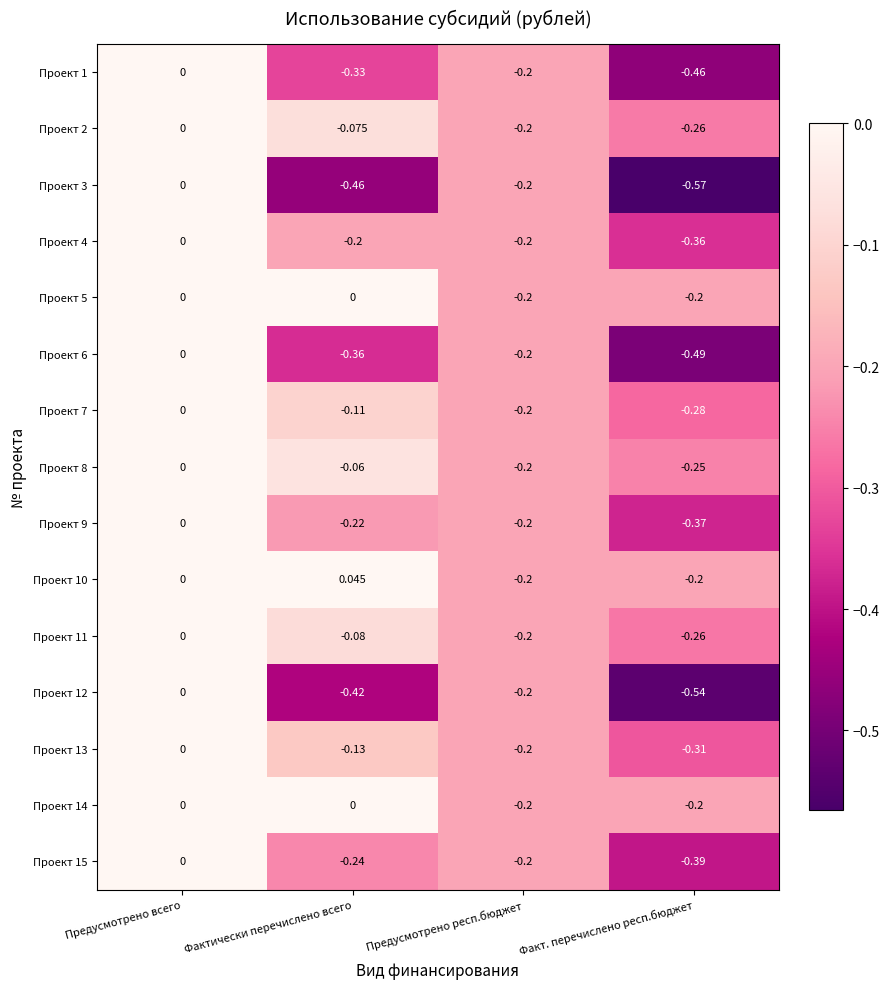

Which series has the largest total across all categories?

Проект 10